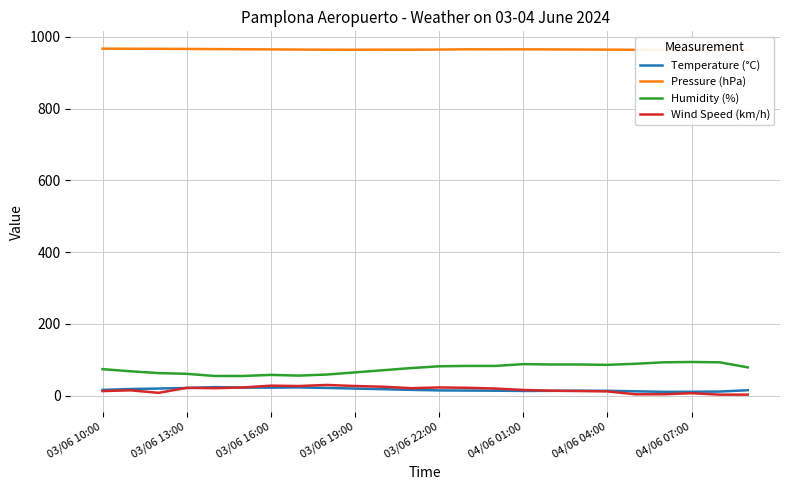

True or false: Temperature (°C) has a value of 16.3 at 03/06 10:00.

True